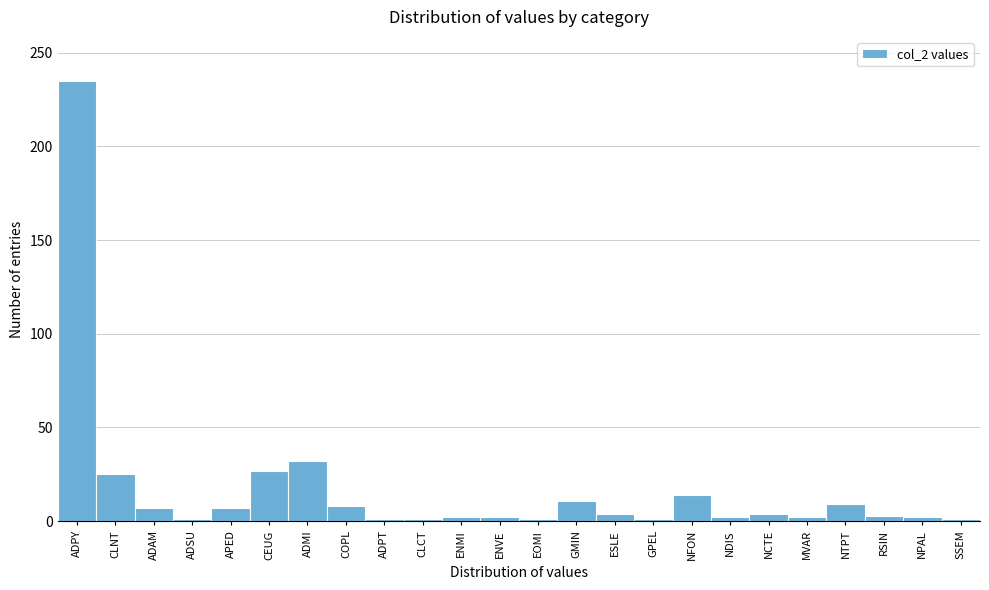

What is the average value?

17